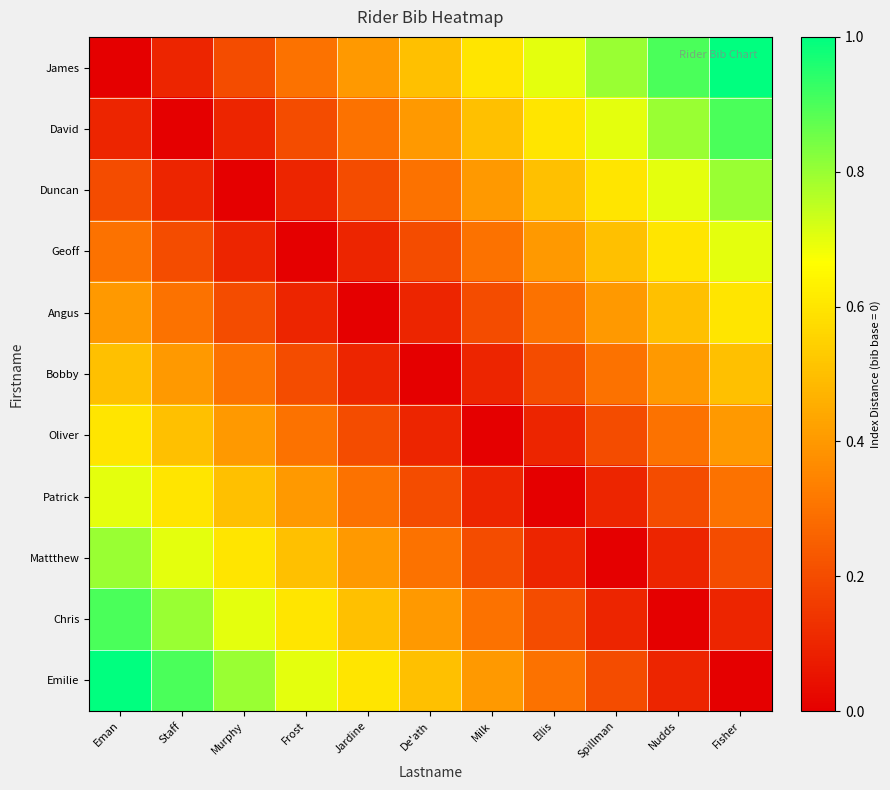

Which series has the widest spread of values?

James